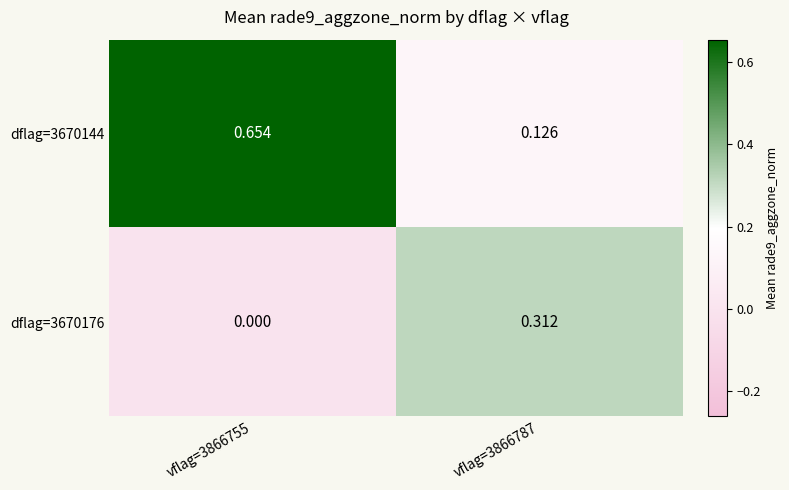

Reading left to right, extract all data points from this chart.

dflag=3670144: vflag=3866755=0.7	vflag=3866787=0.1
dflag=3670176: vflag=3866755=0.0	vflag=3866787=0.3